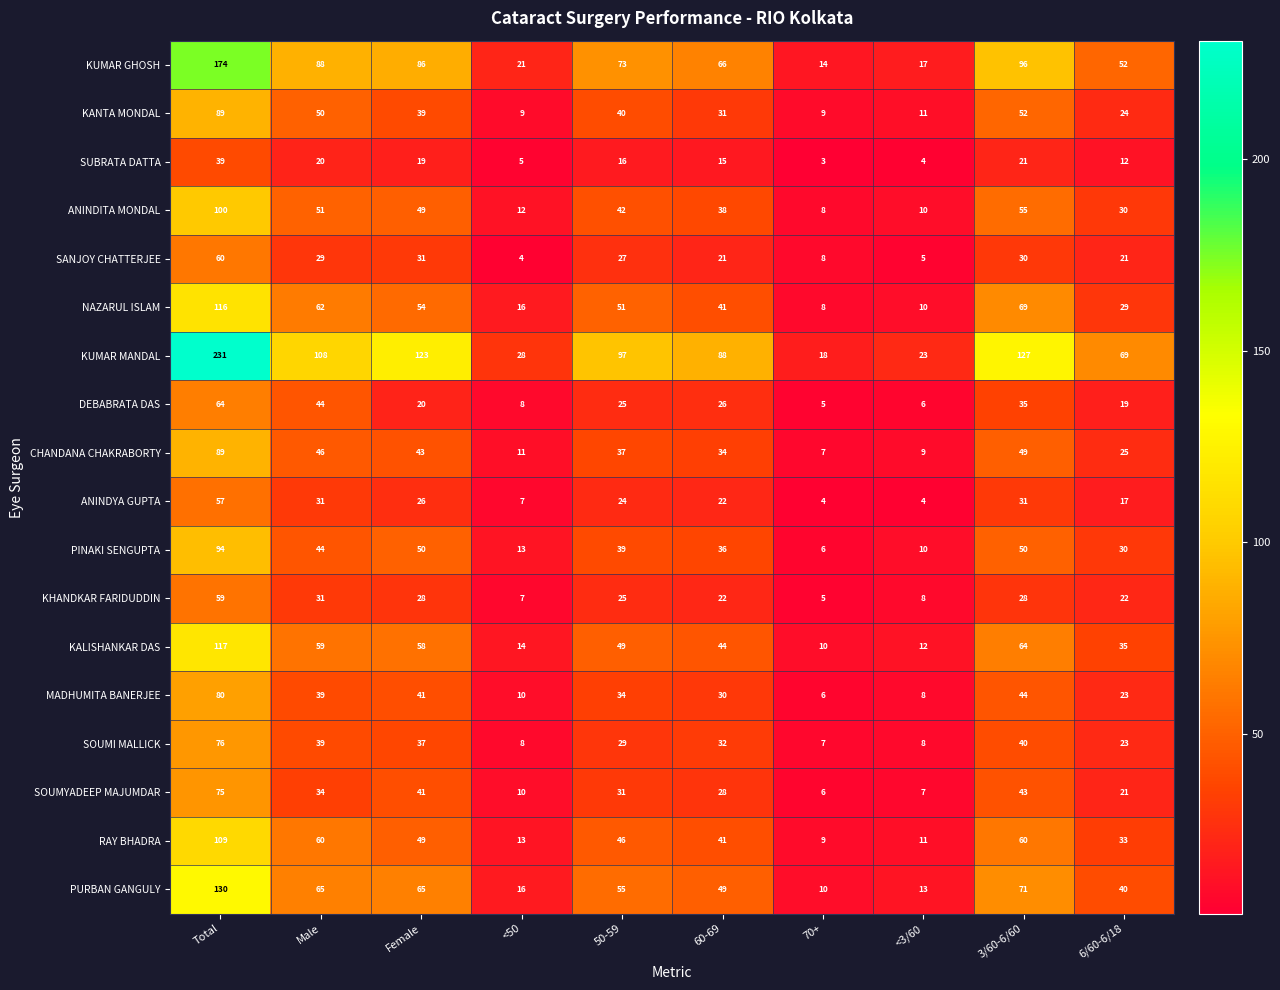

List the labels in order of DEBABRATA DAS value, largest first.

Total, Male, 3/60-6/60, 60-69, 50-59, Female, 6/60-6/18, <50, <3/60, 70+